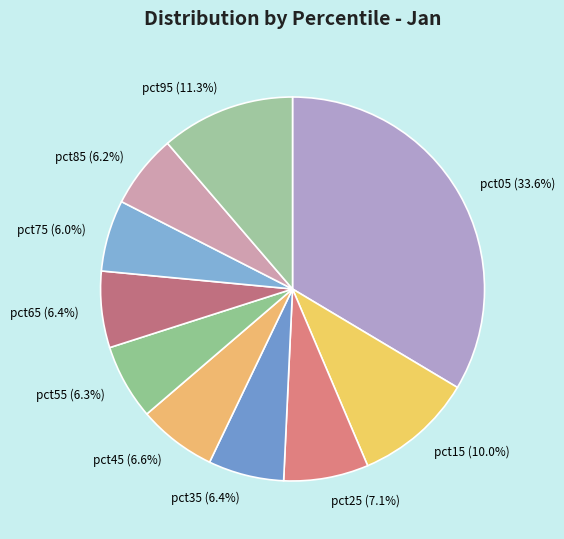

Count the number of slices in the pie.

10